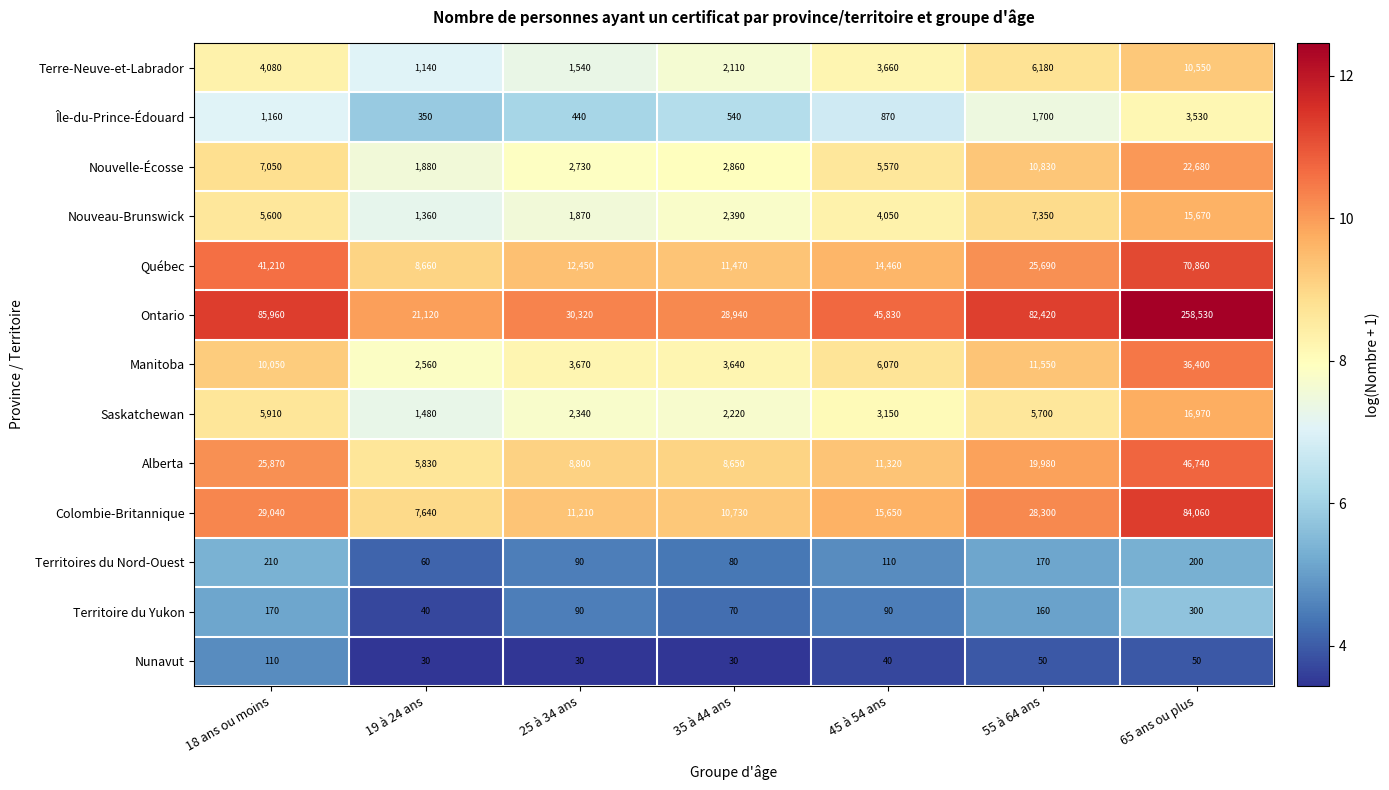

How many data points in Nunavut are less than 40?

3